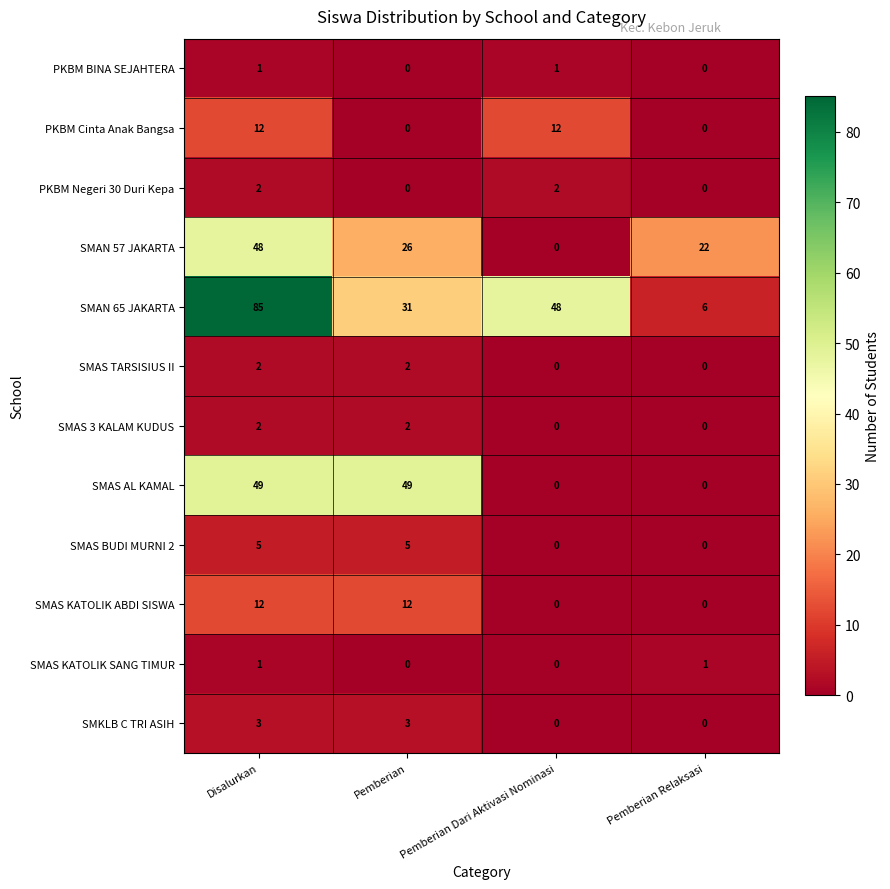

Count the PKBM BINA SEJAHTERA values in the range 0 to 1.

4